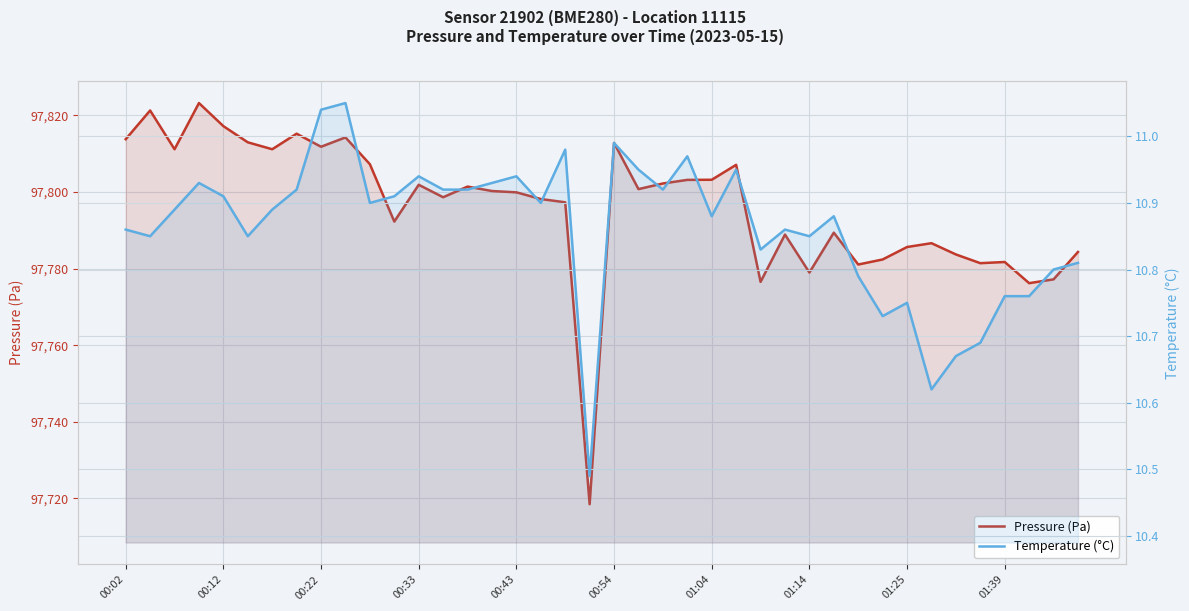

The value of Temperature (°C) at 34 is 6.0. True or false?

False